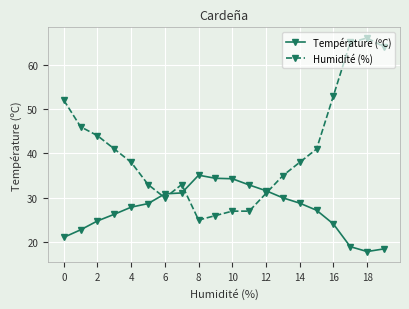

List the series in order of their peak value, highest first.

Humidité (%), Température (ºC)